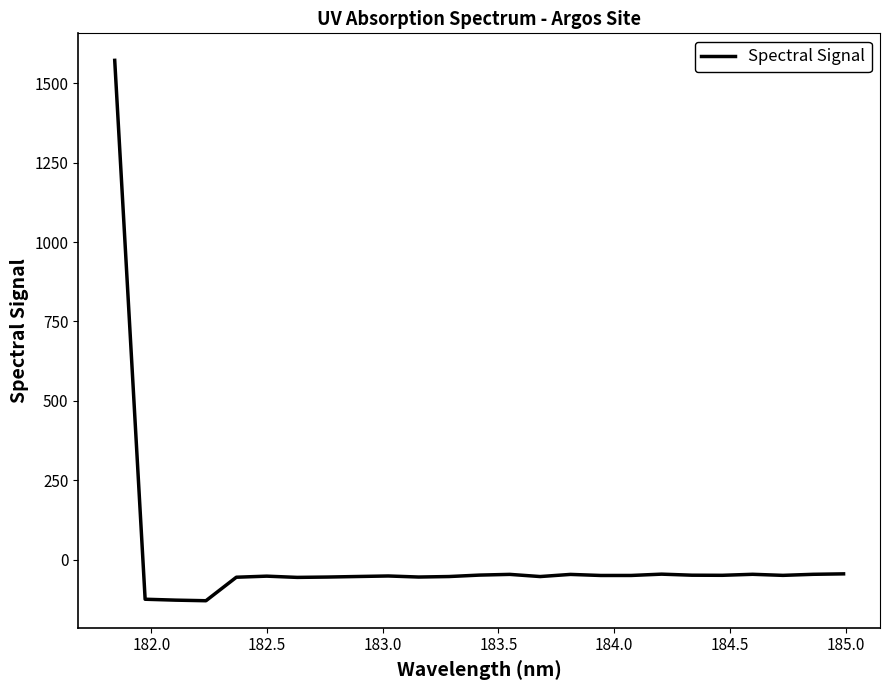

What is the difference between the maximum and minimum values?

1702.7